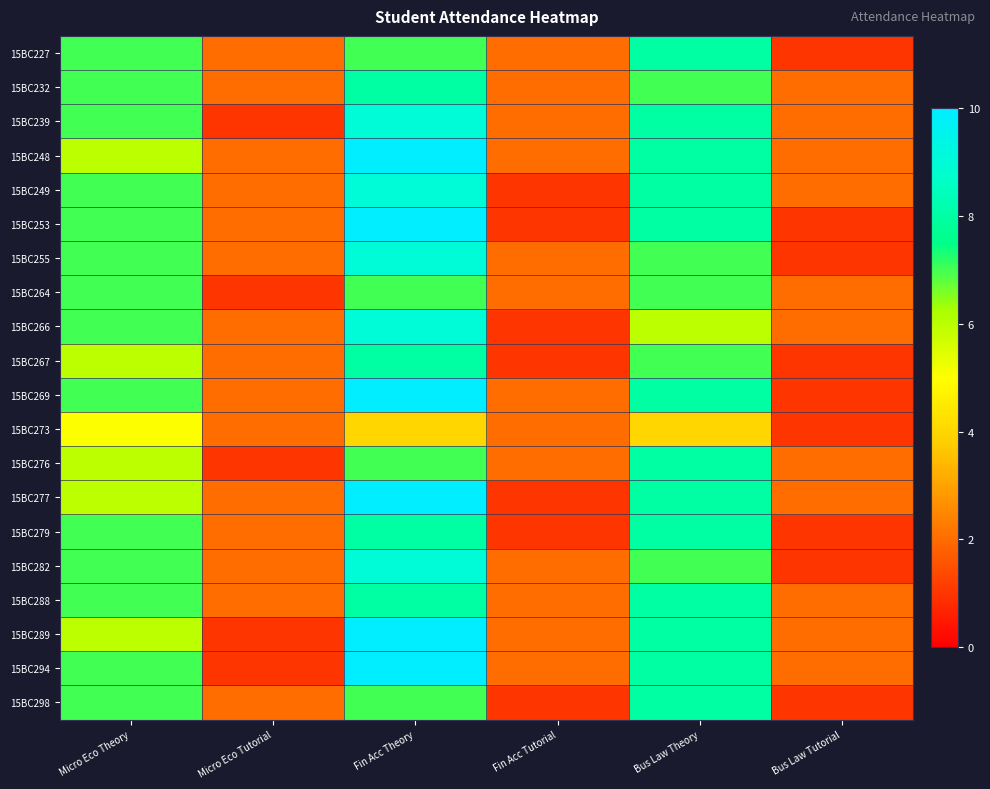

Which series has the largest range (max minus min)?

15BC253